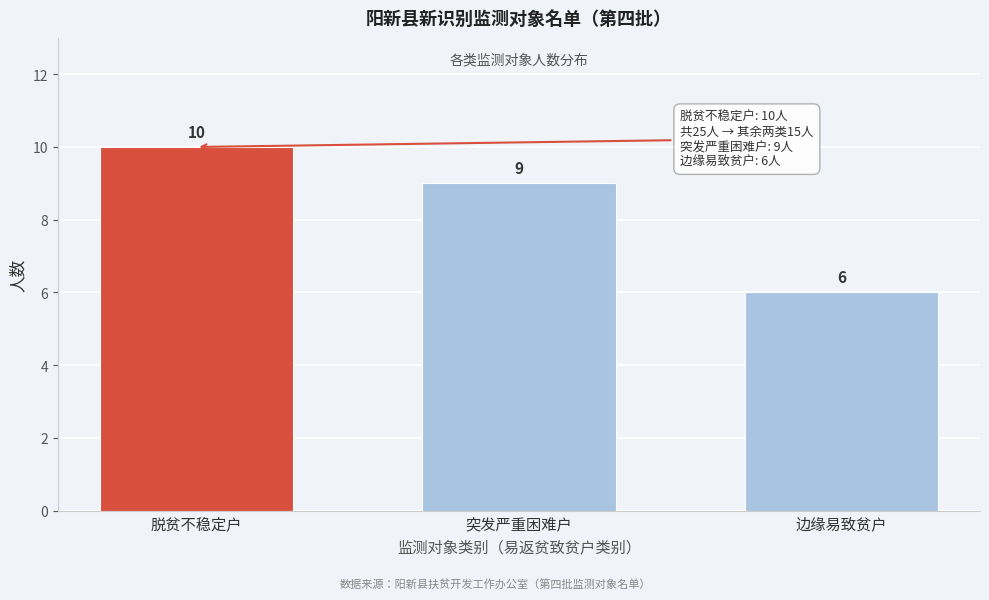

Reading left to right, list all the values displayed in this chart.

10	9	6